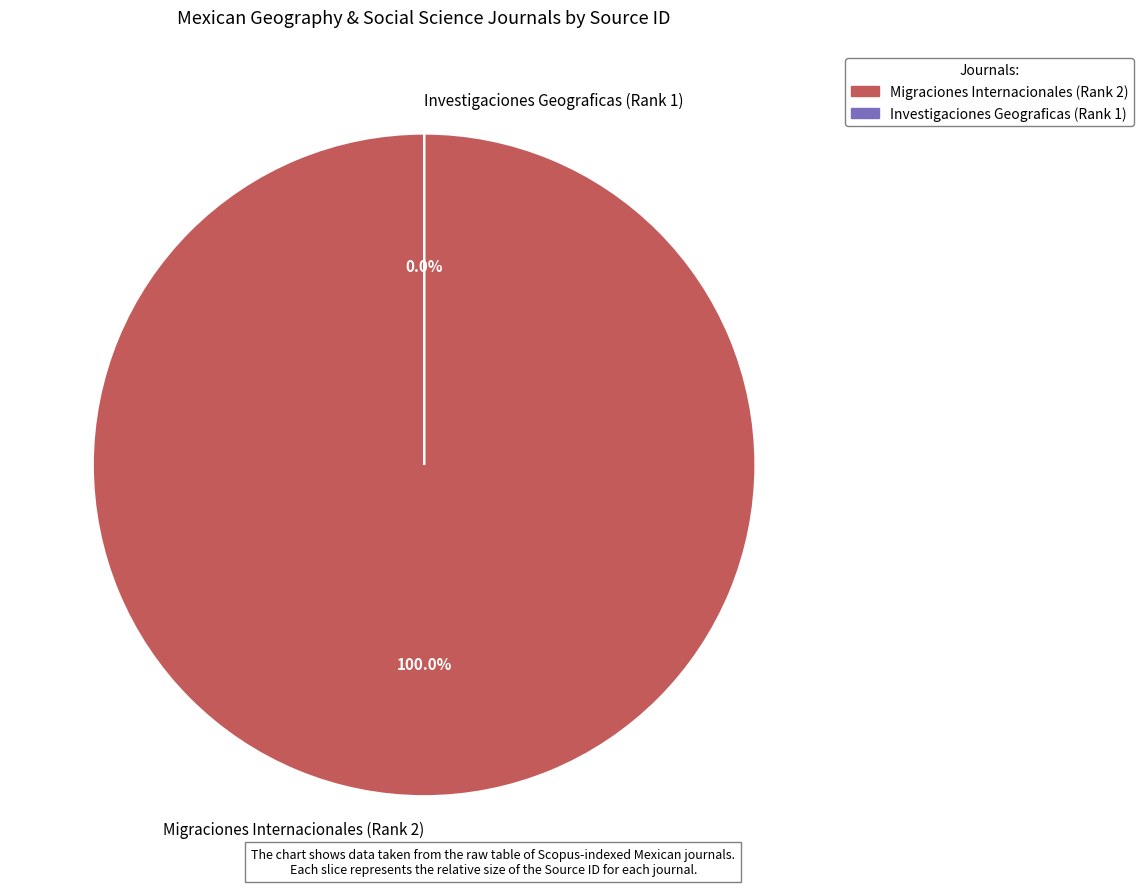

Does any single category account for the majority?

Yes